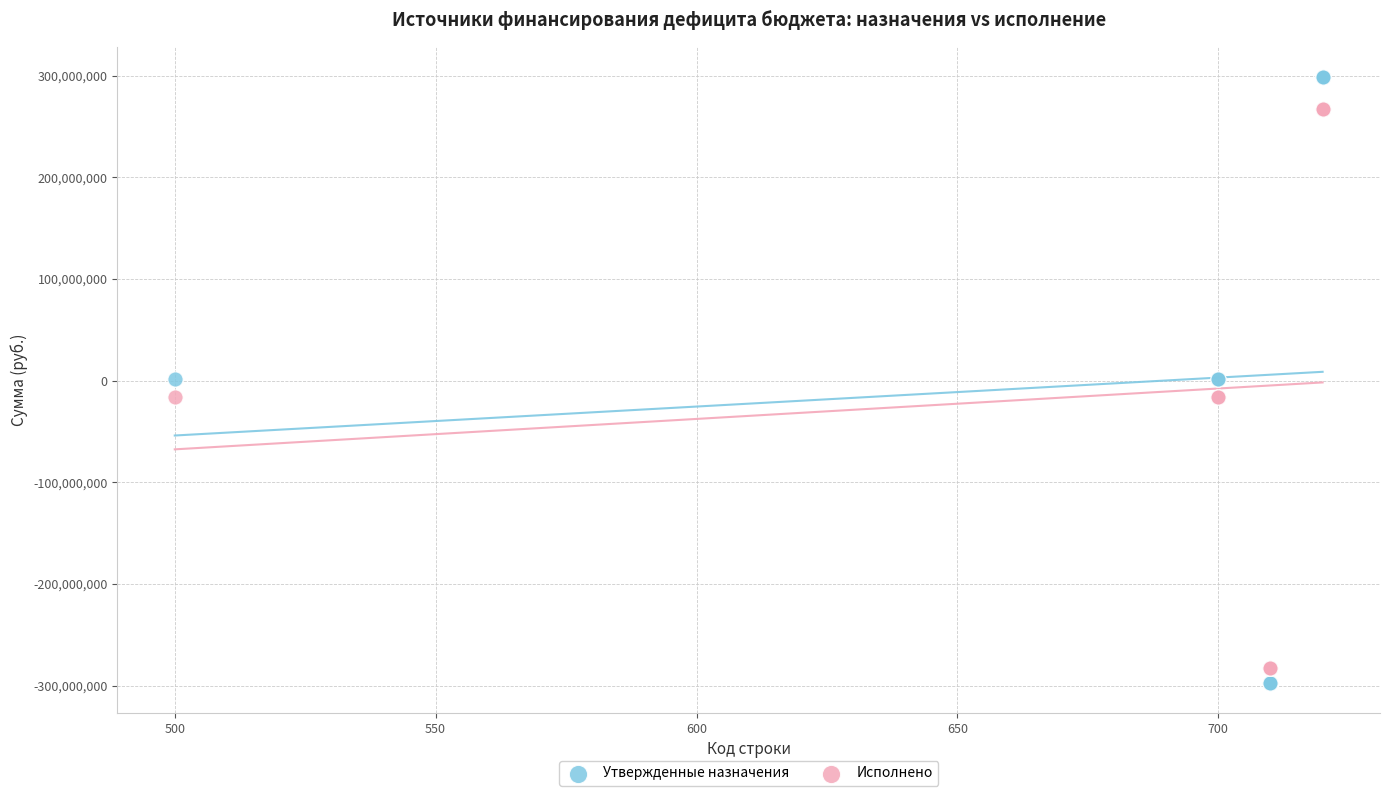

What is the X range (max minus min) for the scatter plot?

220.0